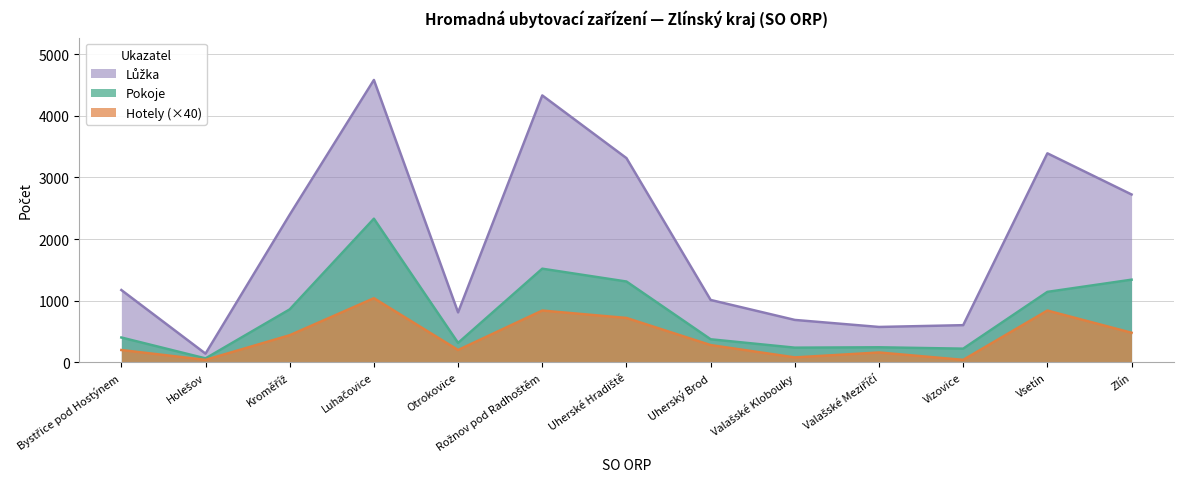

At which category is the sum across all series the highest?

Luhačovice